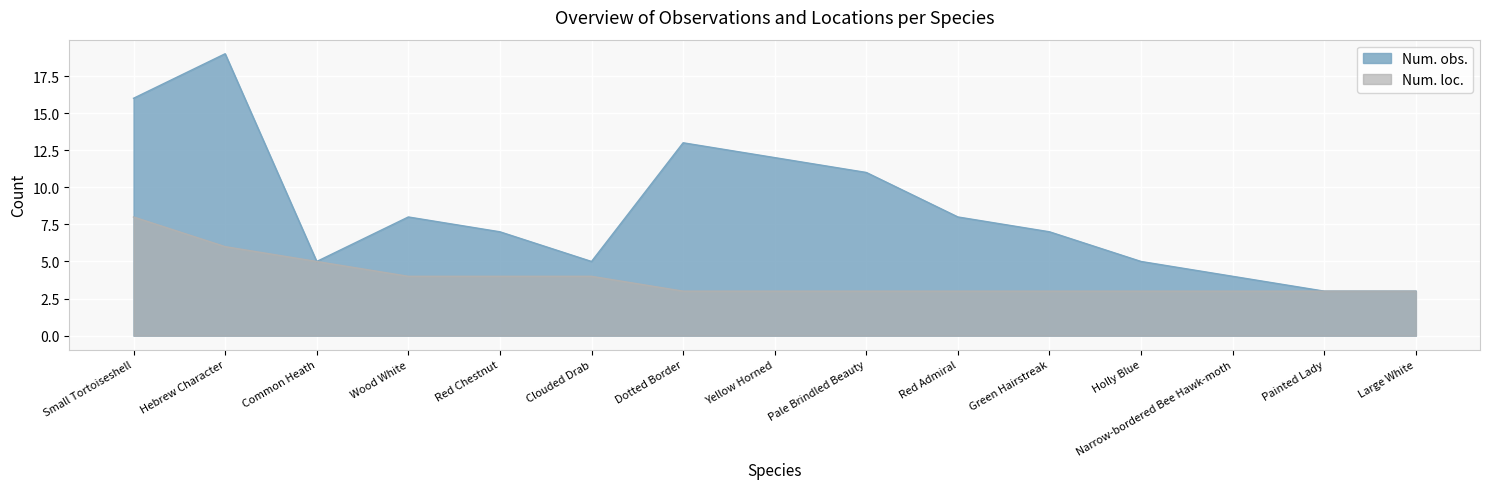

Which series changed the most between Common Heath and Red Chestnut?

Num. obs.